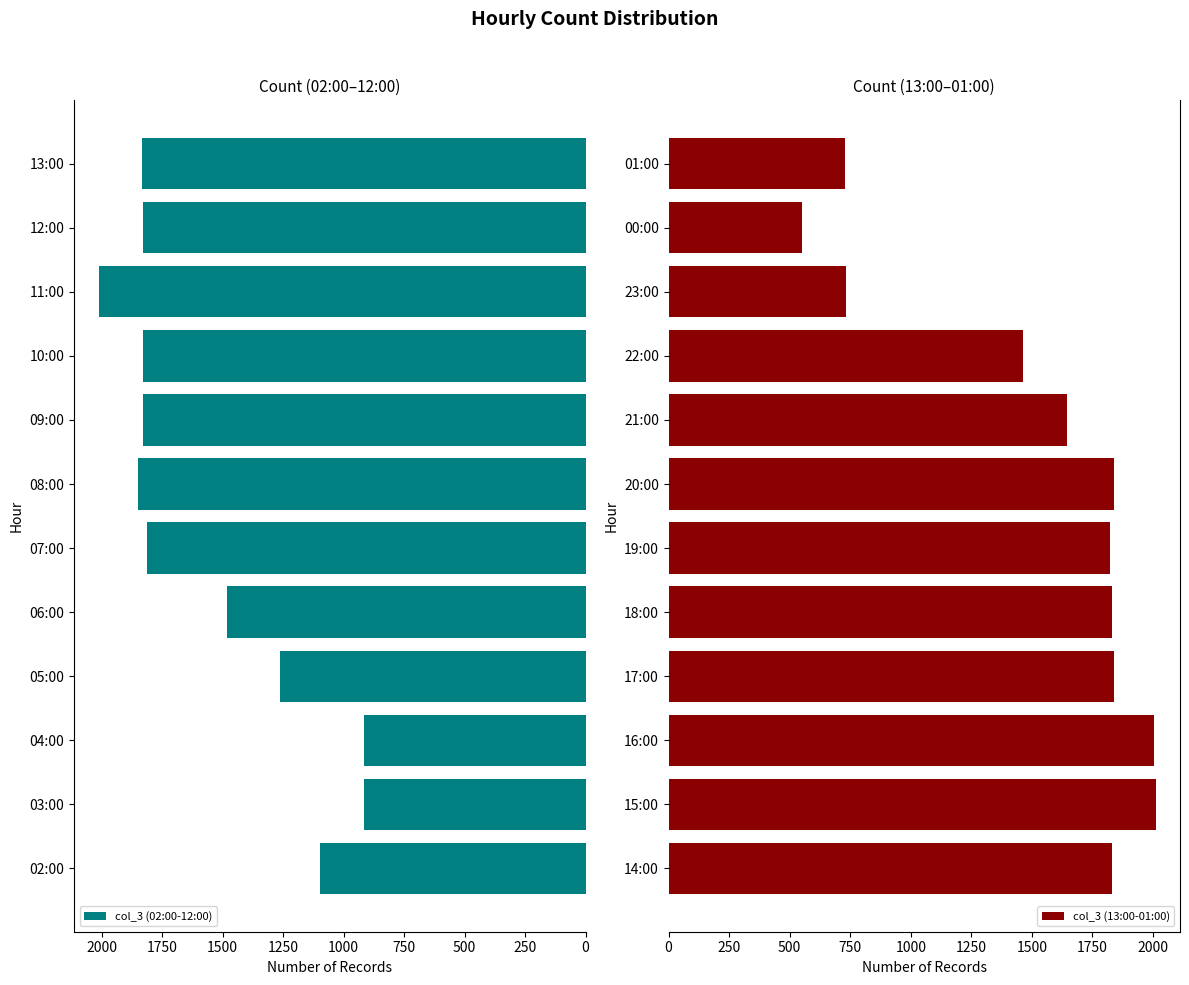

At which label does col_3 (02:00-12:00) reach its peak?

11:00